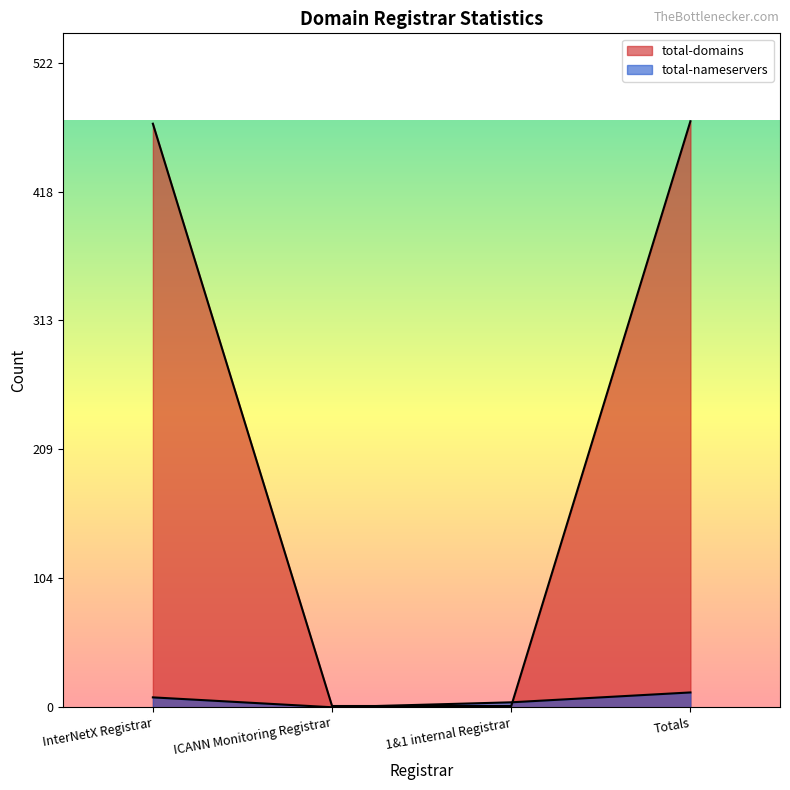

Which series changed the most between ICANN Monitoring Registrar and Totals?

total-domains